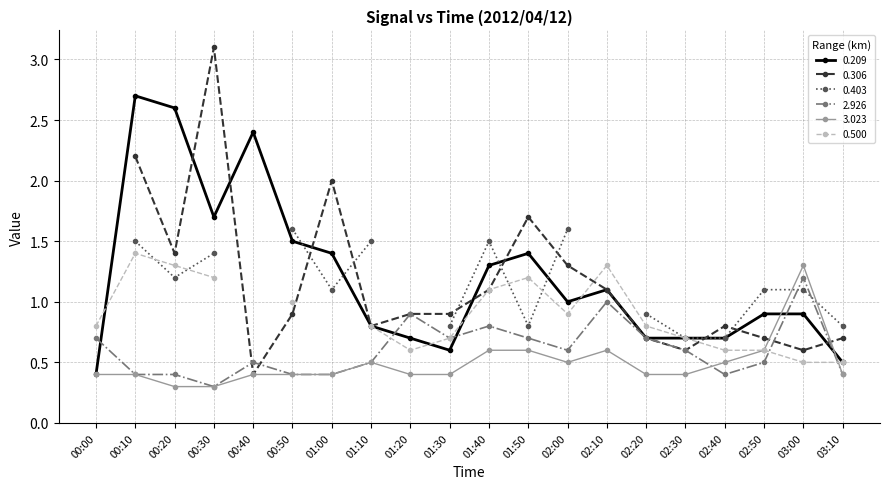

The 0.209 series shows 0.4 at 00:00. True or false?

True